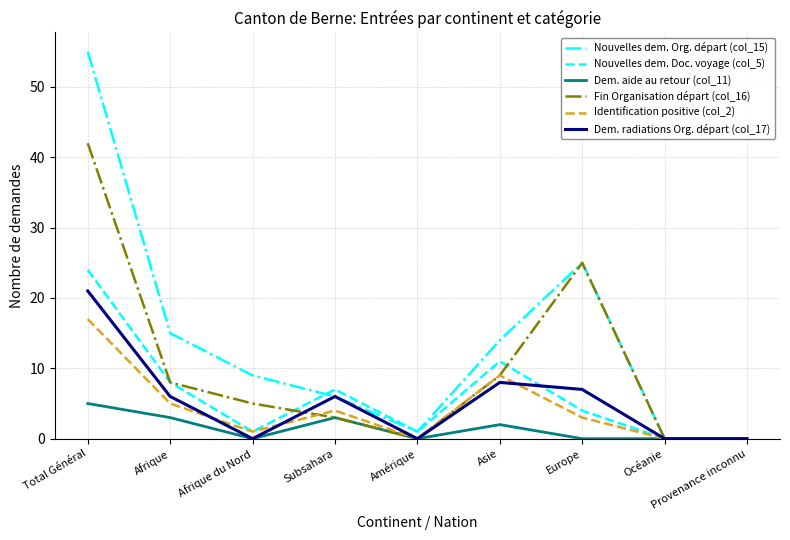

What value does the Dem. aide au retour (col_11) series have at Afrique?

3